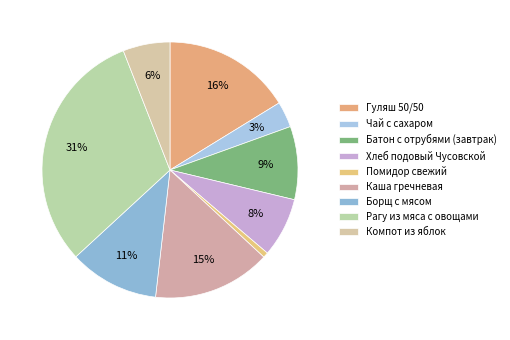

Count the number of slices in the pie.

9